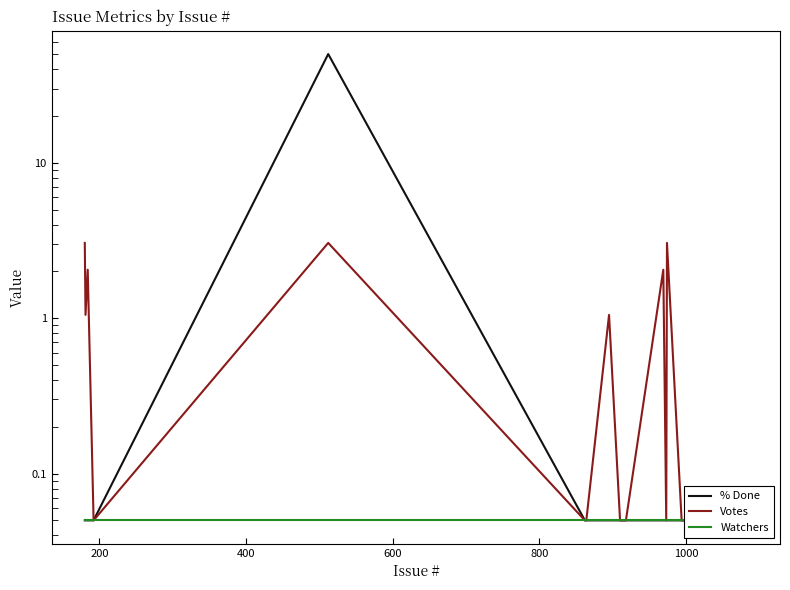

True or false: Votes and % Done cross at least once.

False